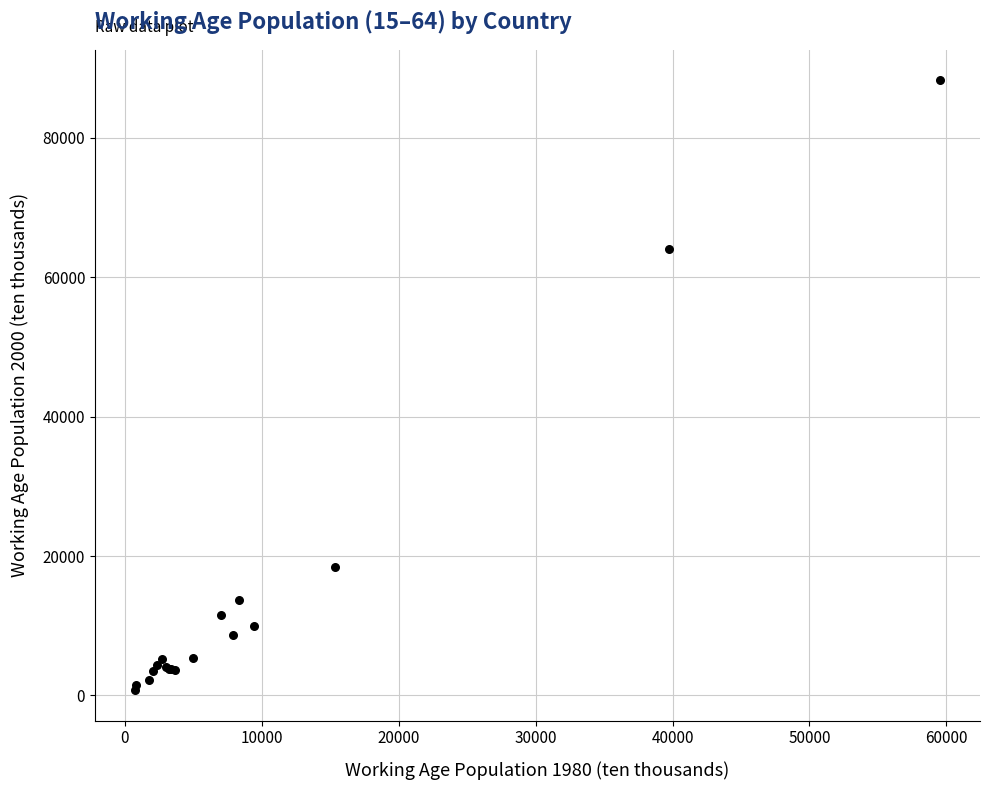

What Y value in the scatter plot is closest to 44511?

64093.6